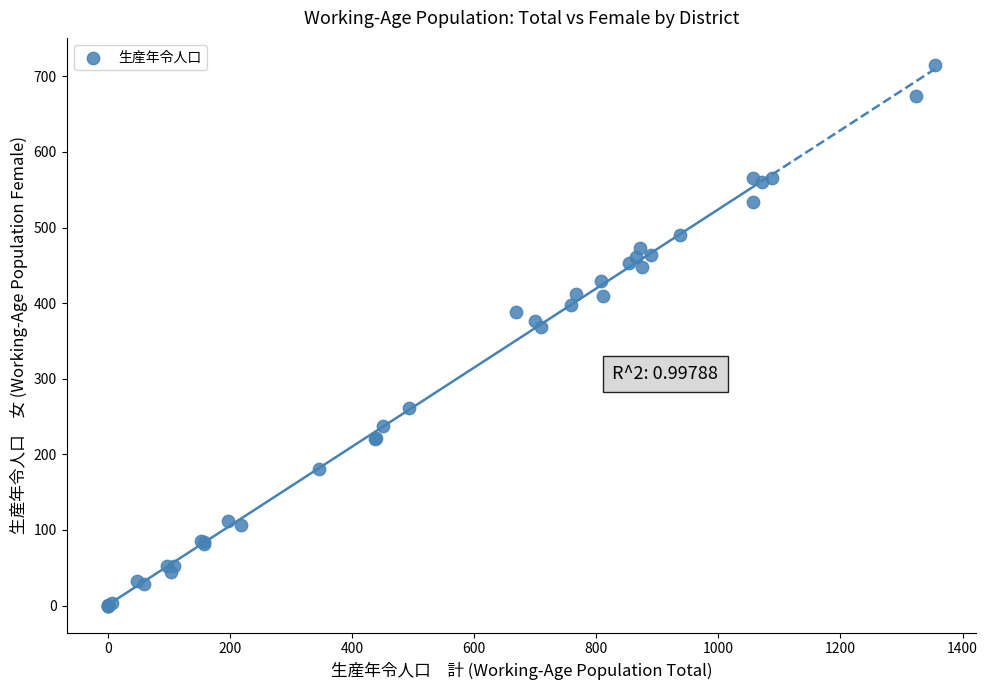

What Y value in the scatter plot is closest to 357?

368